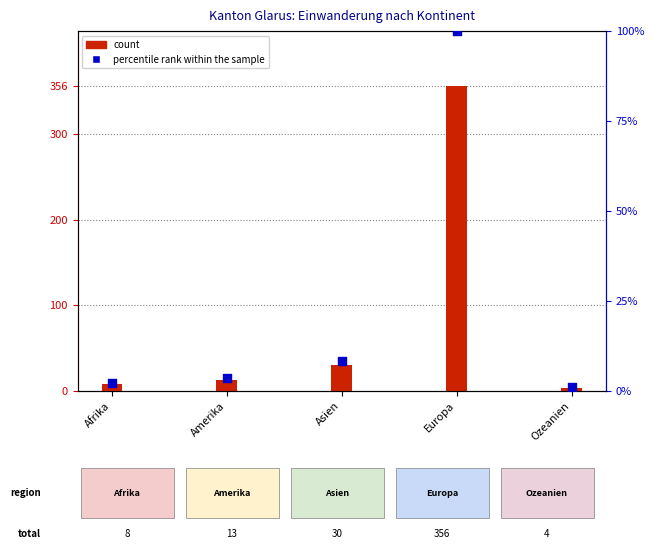

At which category is the sum across all series the highest?

Europa